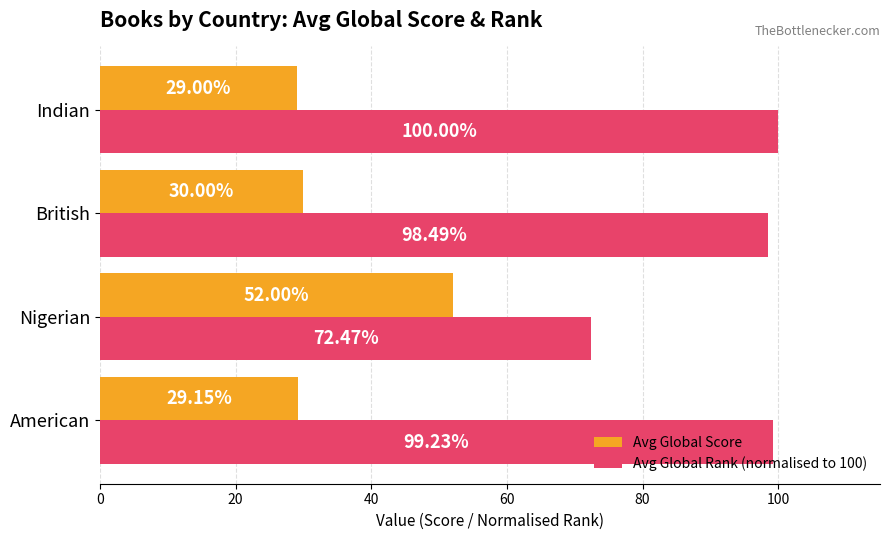

What is the spread (max minus min) of values at British?

68.5